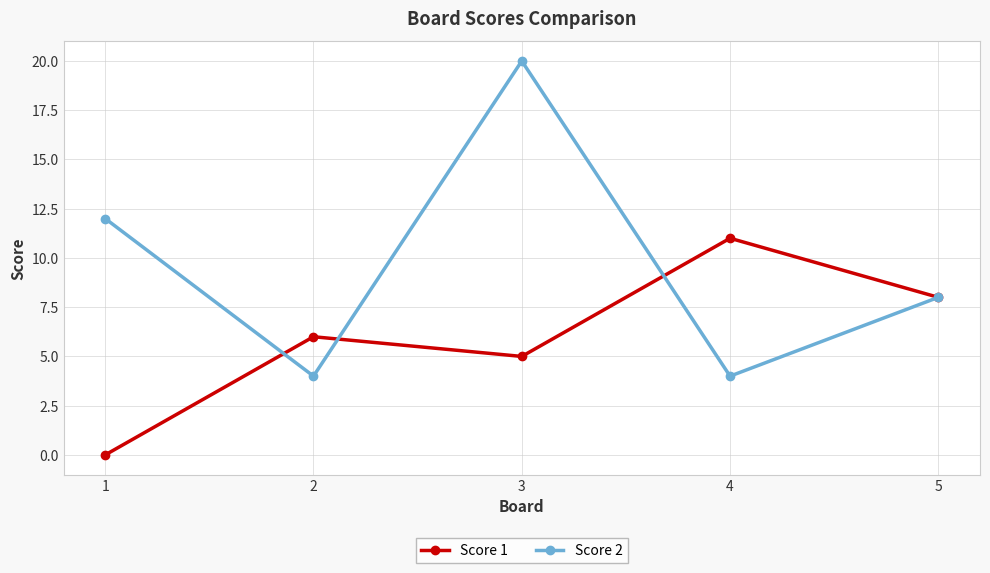

Where do Score 1 and Score 2 first cross each other?

1 and 2